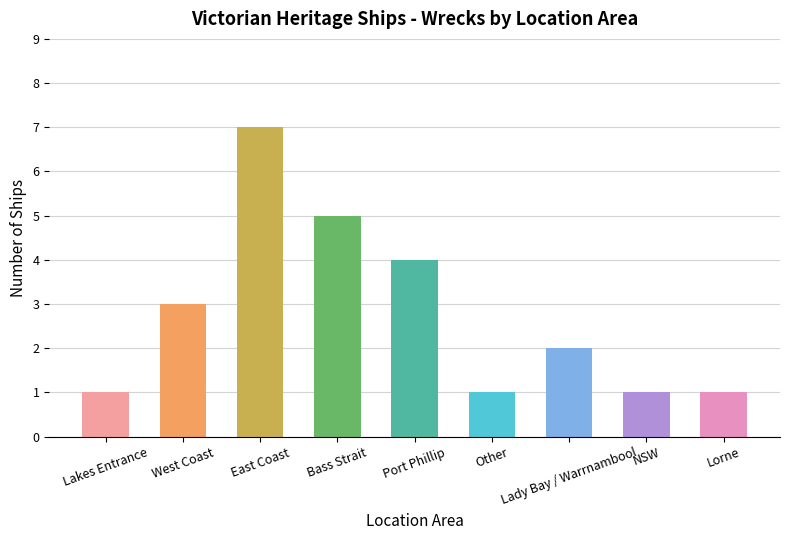

Read the value at East Coast.

7